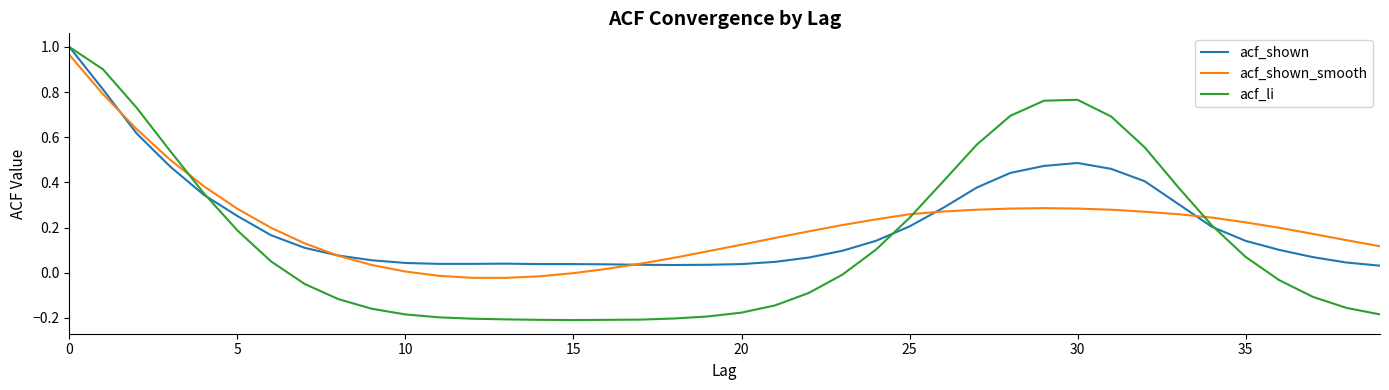

Which series has the largest range (max minus min)?

acf_li